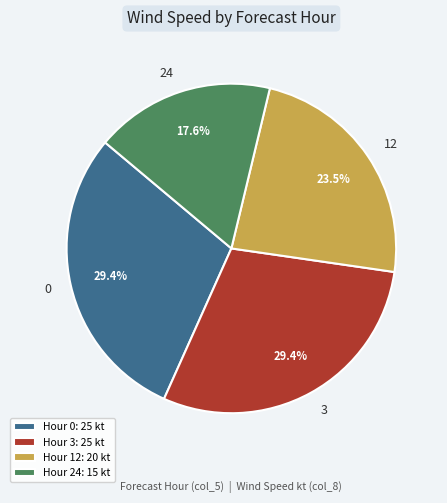

Between Hour 24: 15 kt and Hour 0: 25 kt, which is larger?

Hour 0: 25 kt